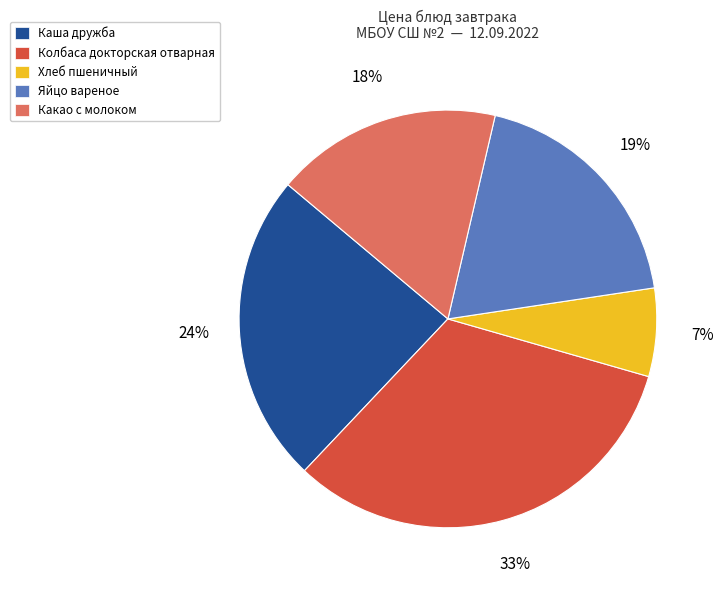

The Каша дружба slice represents 13% of the pie. True or false?

False